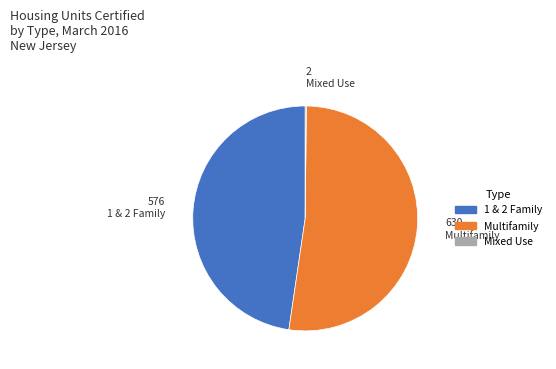

True or false: Multifamily accounts for 52% of the total.

True